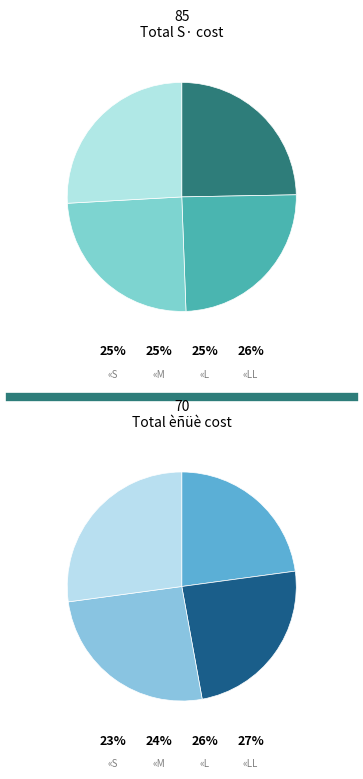

To the nearest percent, what is the difference between the largest and smallest slice percentages?

4%